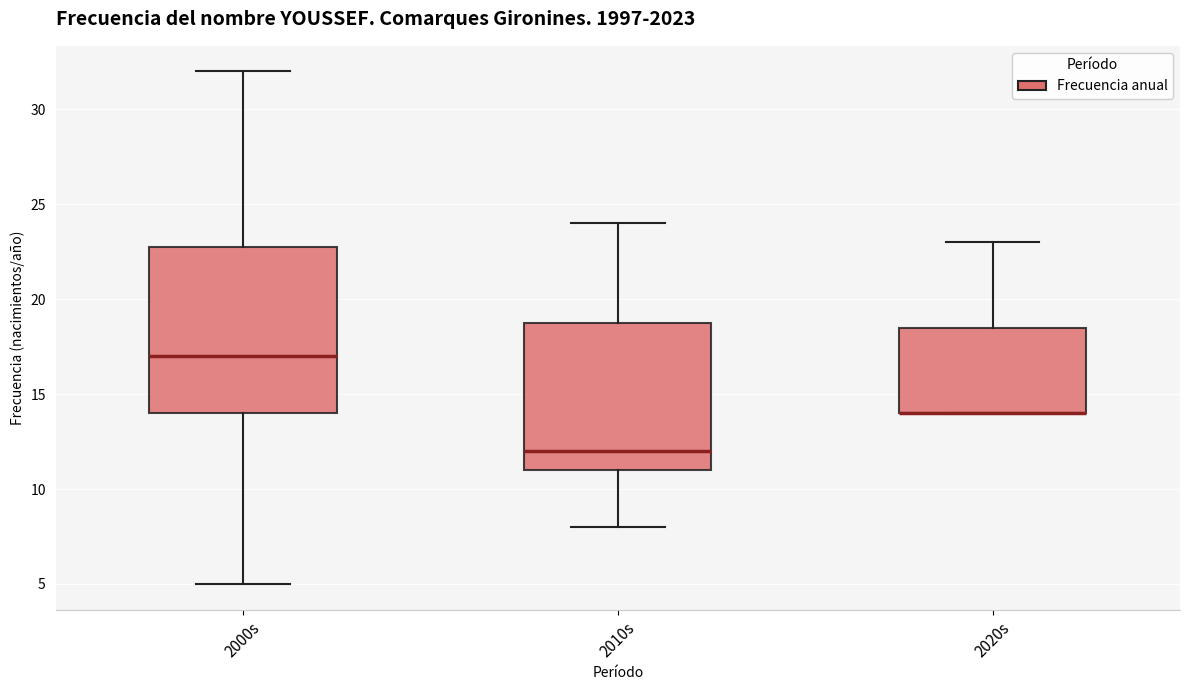

Comparing the boxes themselves (not the whiskers), which one is the tallest?

2000s